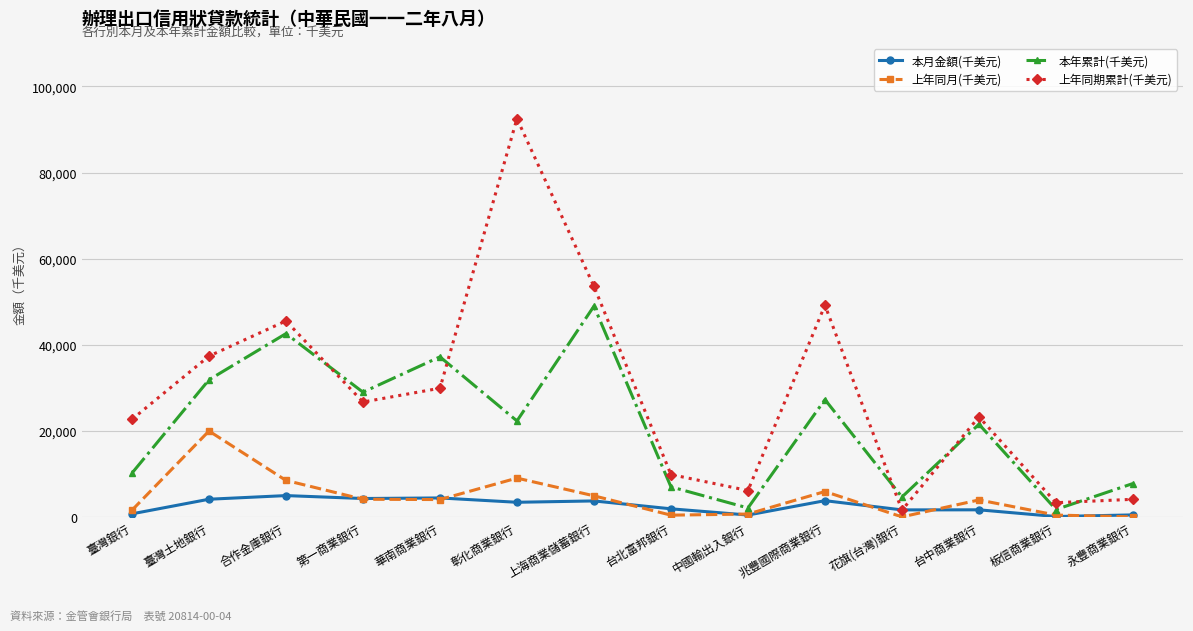

Where is the first local maximum for 上年同月(千美元)?

臺灣土地銀行